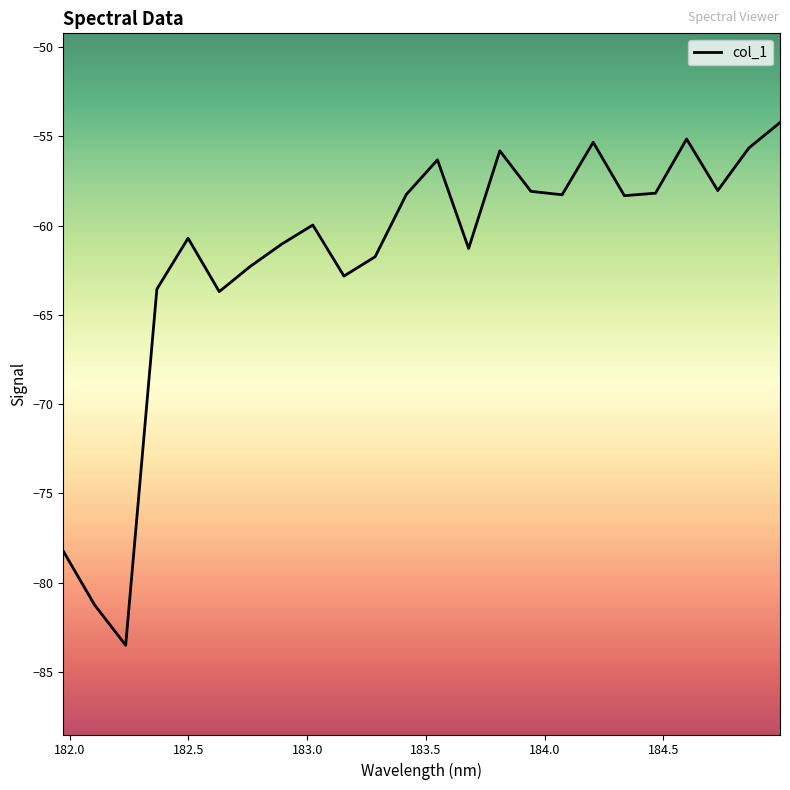

What is the difference between the maximum and minimum values?

29.3